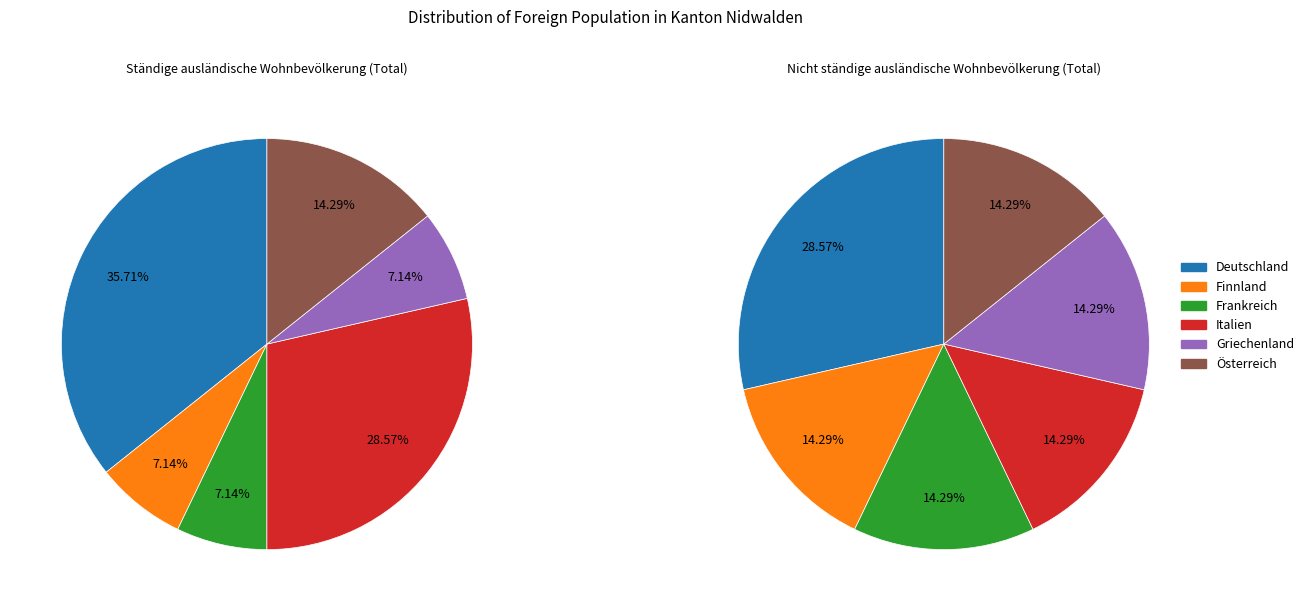

Is it true that Italien is 20% of the pie?

False